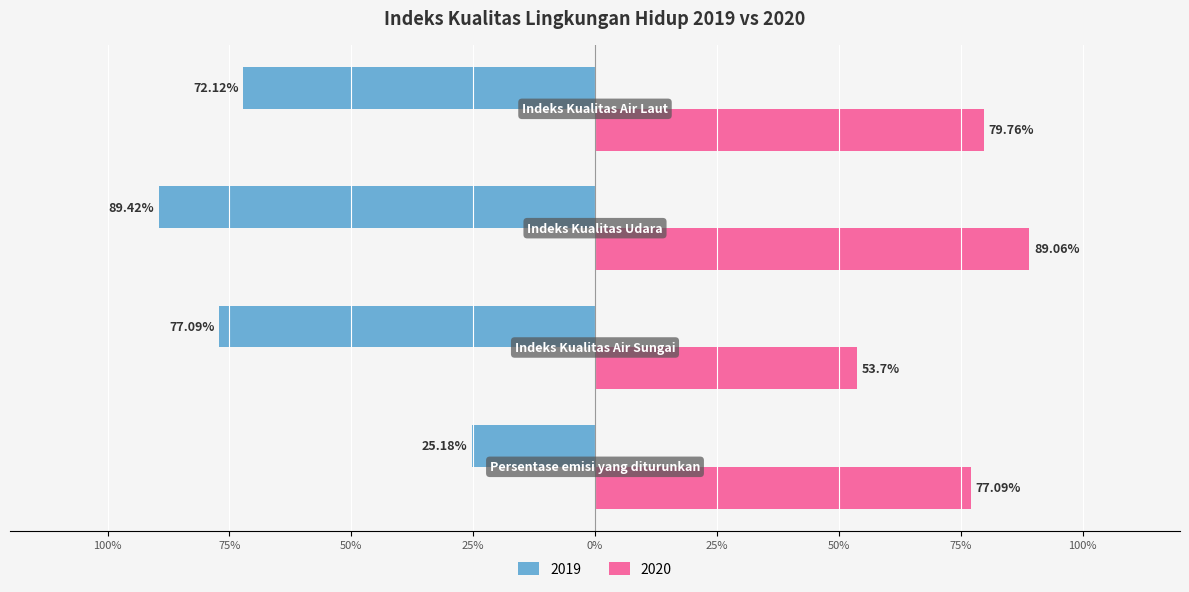

What are all the series names shown in the legend?

2019, 2020